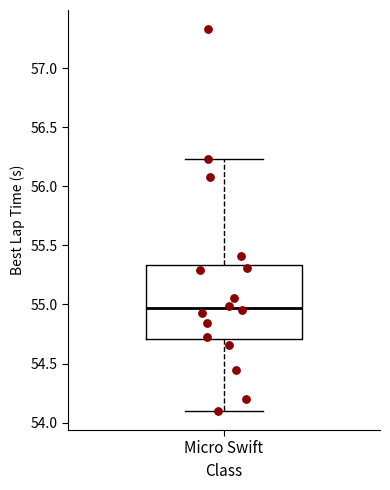

Where does the median line of the box for Micro Swift sit on the y-axis? The values are not printed on the chart, so give them approximately, as read against the axis.

54.95